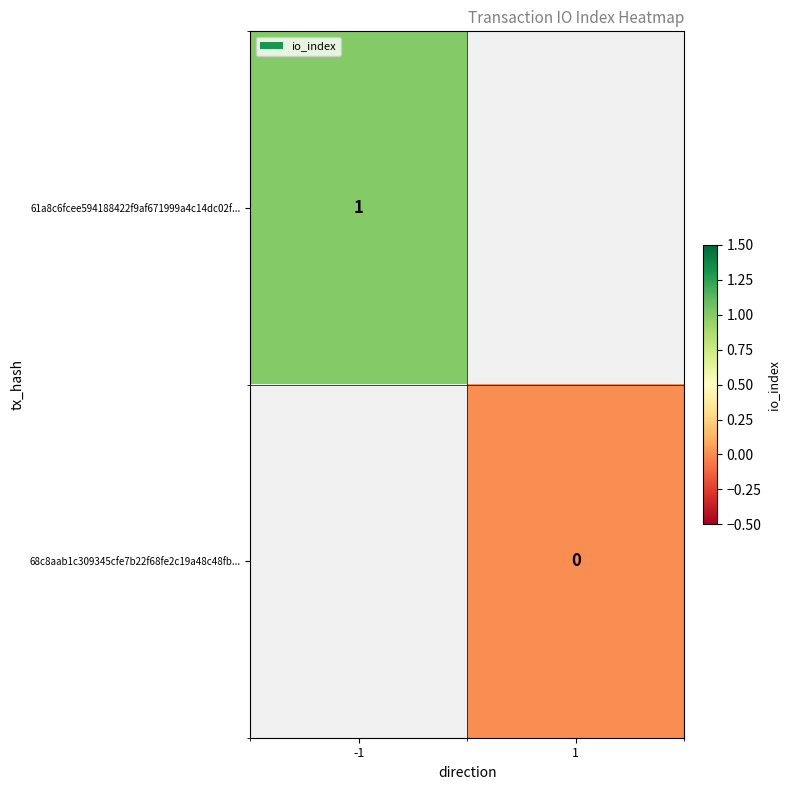

Which category has the highest value in the 61a8c6fcee594188422f9af671999a4c14dc02f... series?

-1